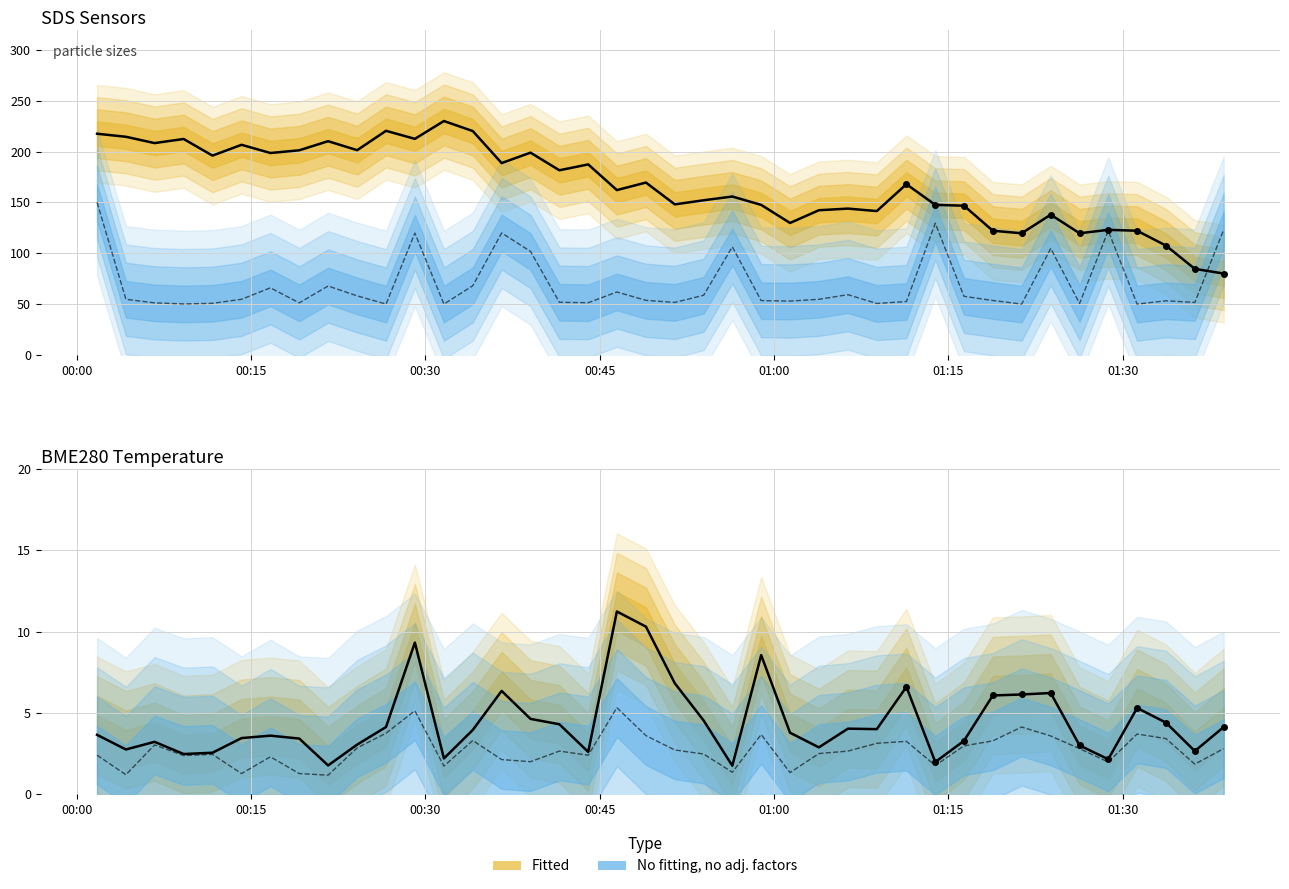

Is it true that BME280_pressure equals 107.1 at 28?

False